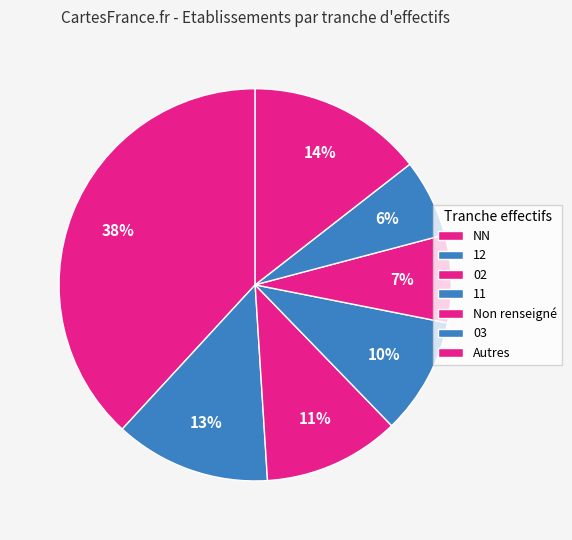

How many segments does this pie chart have?

7